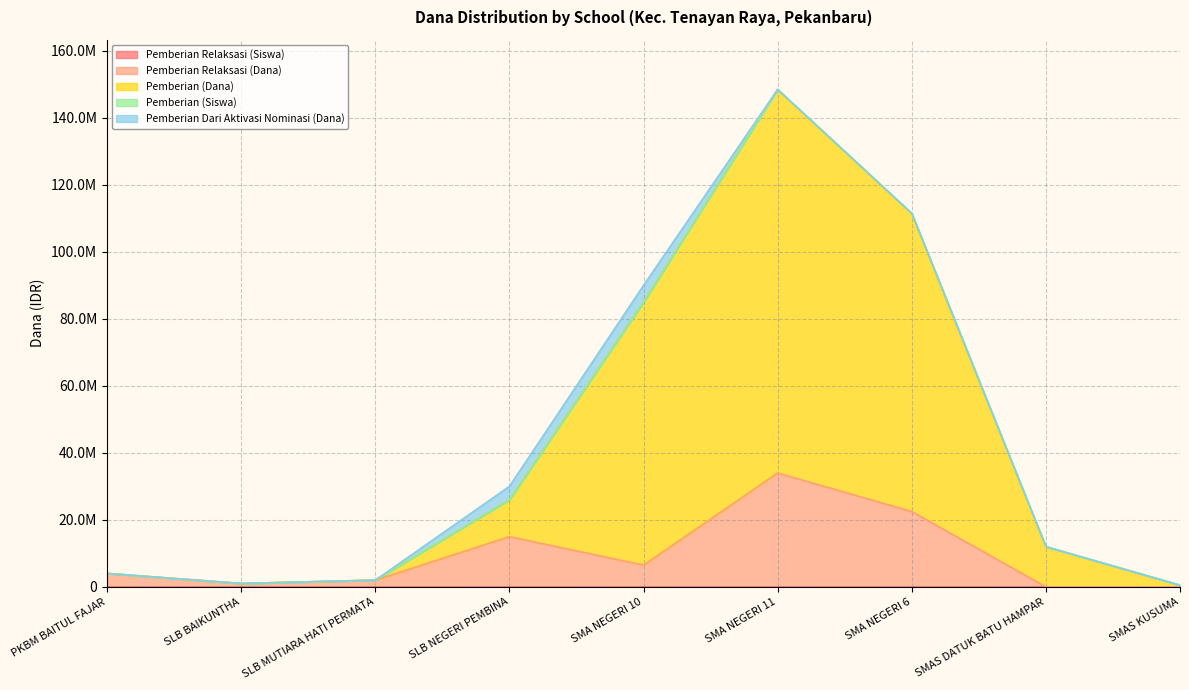

Rank the categories by Pemberian (Dana) value from lowest to highest.

SMAS KUSUMA, SLB BAIKUNTHA, SLB MUTIARA HATI PERMATA, PKBM BAITUL FAJAR, SMAS DATUK BATU HAMPAR, SLB NEGERI PEMBINA, SMA NEGERI 10, SMA NEGERI 6, SMA NEGERI 11